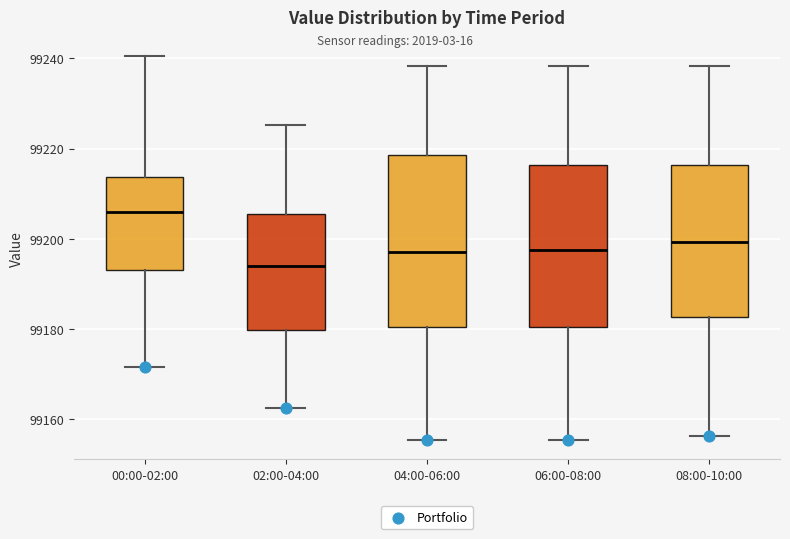

Reading left to right, transcribe this box plot: for each box, give where its median line is, the range the box spans, and where its two whiskers end, as read against the y-axis. The values are not printed on the chart, so give them approximately, as read against the axis.

00:00-02:00: median 99206, box 99194 to 99214, whiskers 99172 to 99240
02:00-04:00: median 99194, box 99180 to 99206, whiskers 99162 to 99226
04:00-06:00: median 99198, box 99180 to 99218, whiskers 99156 to 99238
06:00-08:00: median 99198, box 99180 to 99216, whiskers 99156 to 99238
08:00-10:00: median 99200, box 99182 to 99216, whiskers 99156 to 99238